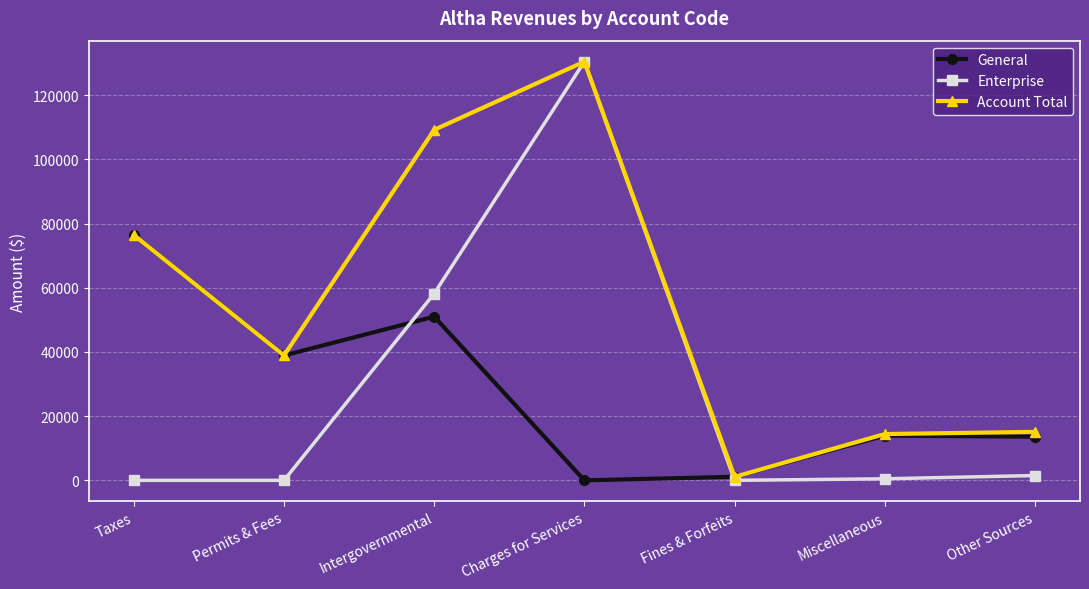

At which label is Enterprise closest to 65227?

Intergovernmental